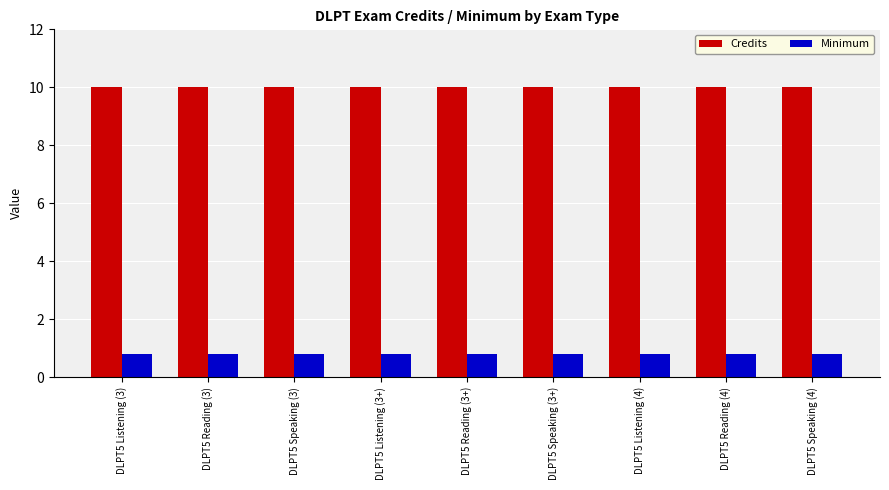

What is the label of the 8th bar from the left?

DLPT5 Reading (4)